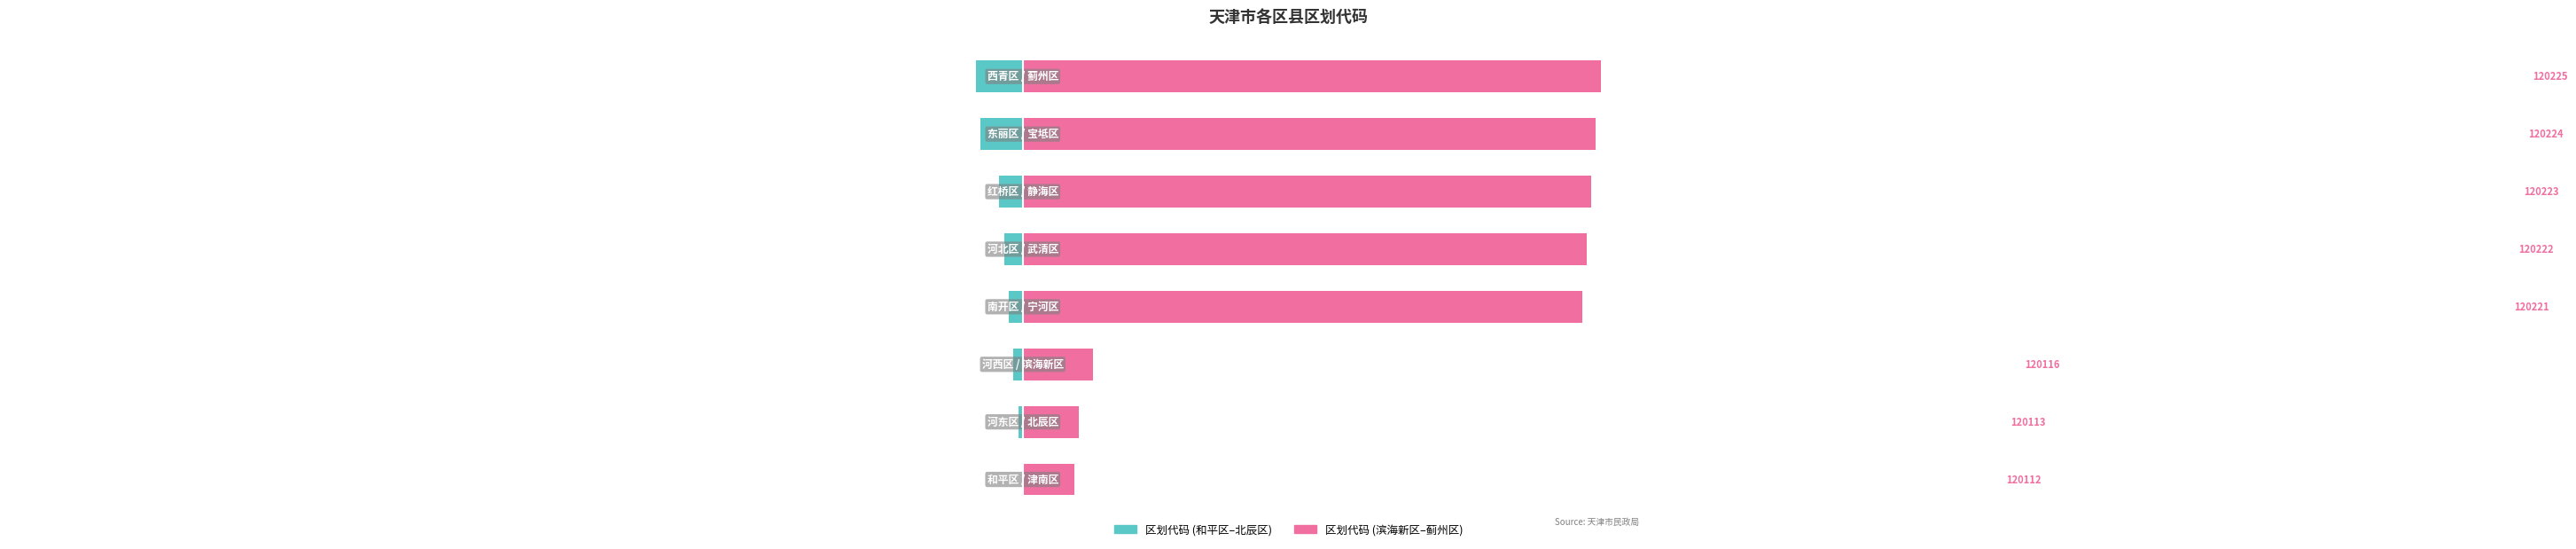

What is the difference between the highest and lowest values at 3?

123